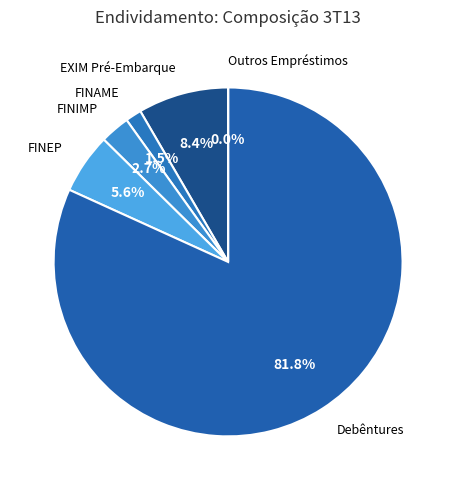

Count the number of slices in the pie.

6